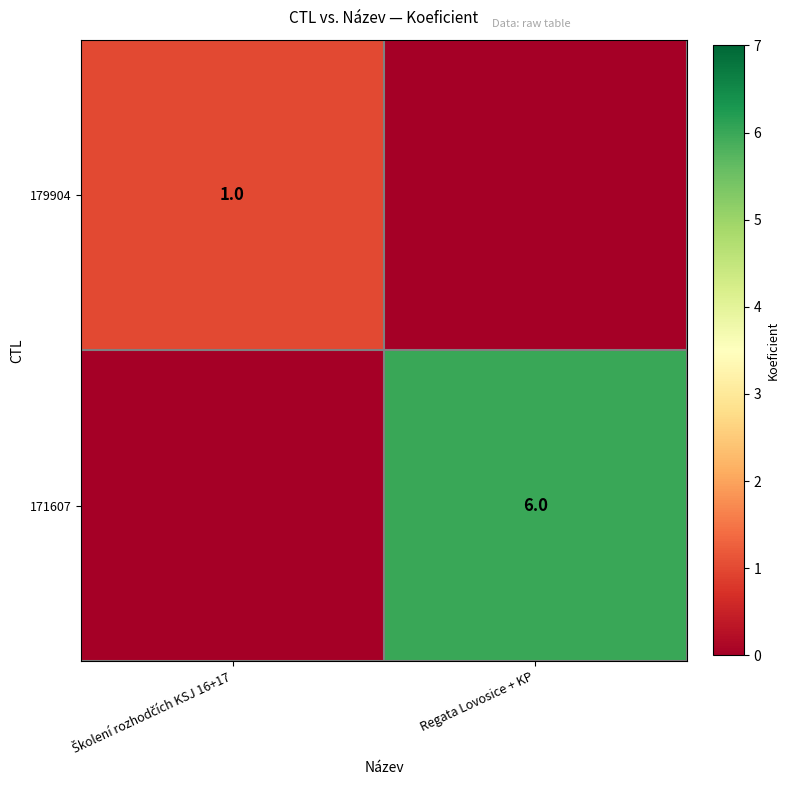

The value of 171607 at Regata Lovosice + KP is 6. True or false?

True